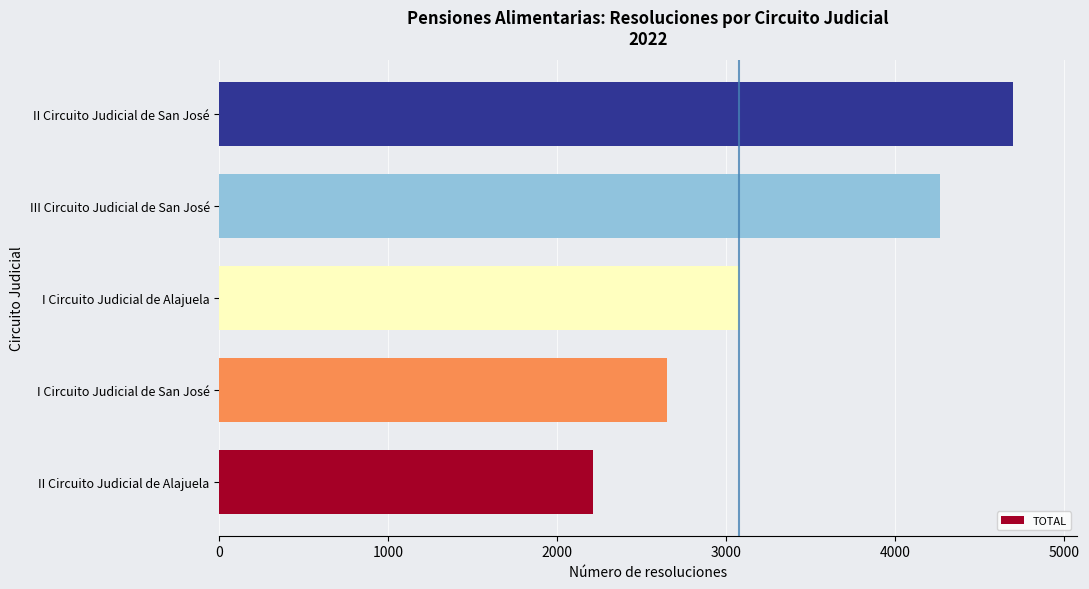

What is the difference between the maximum and second lowest values?

2046